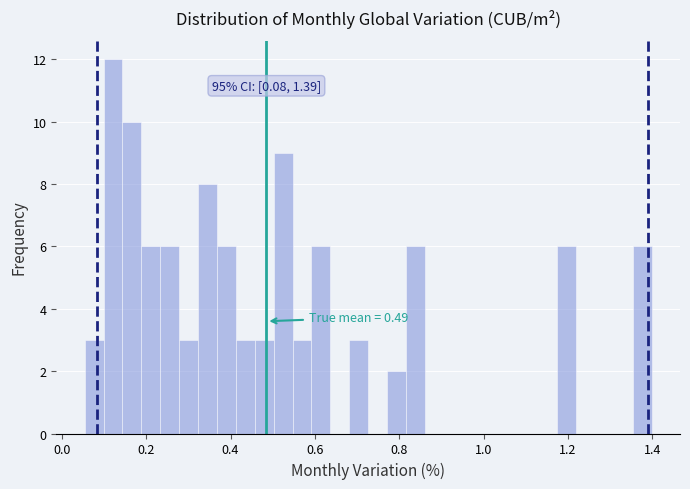

Around what value on the x-axis is the tallest bar? Give the approximate position of its centre, as read against the axis.

0.12